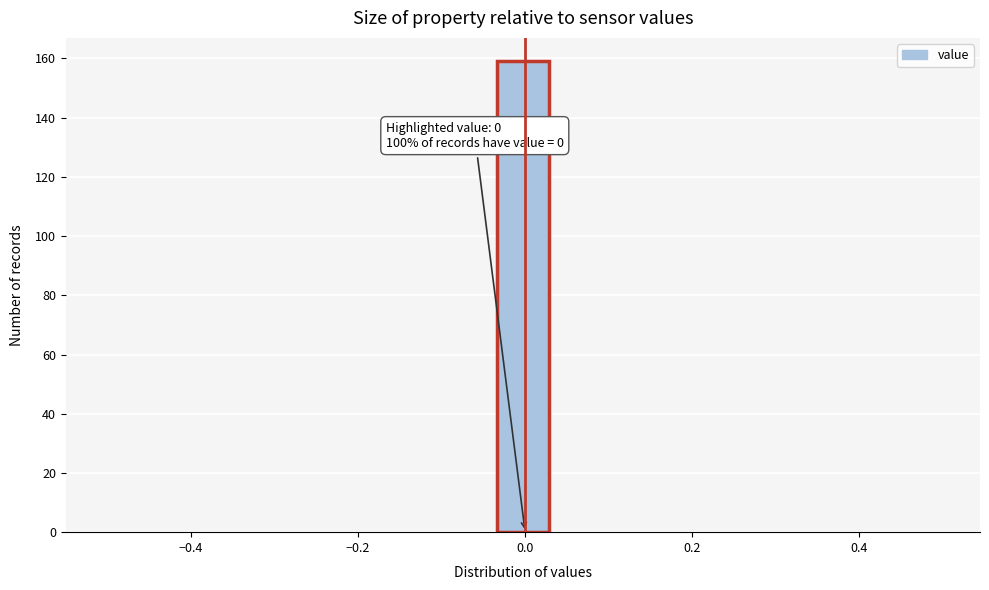

Around what value on the x-axis is the tallest bar? Give the approximate position of its centre, as read against the axis.

0.00